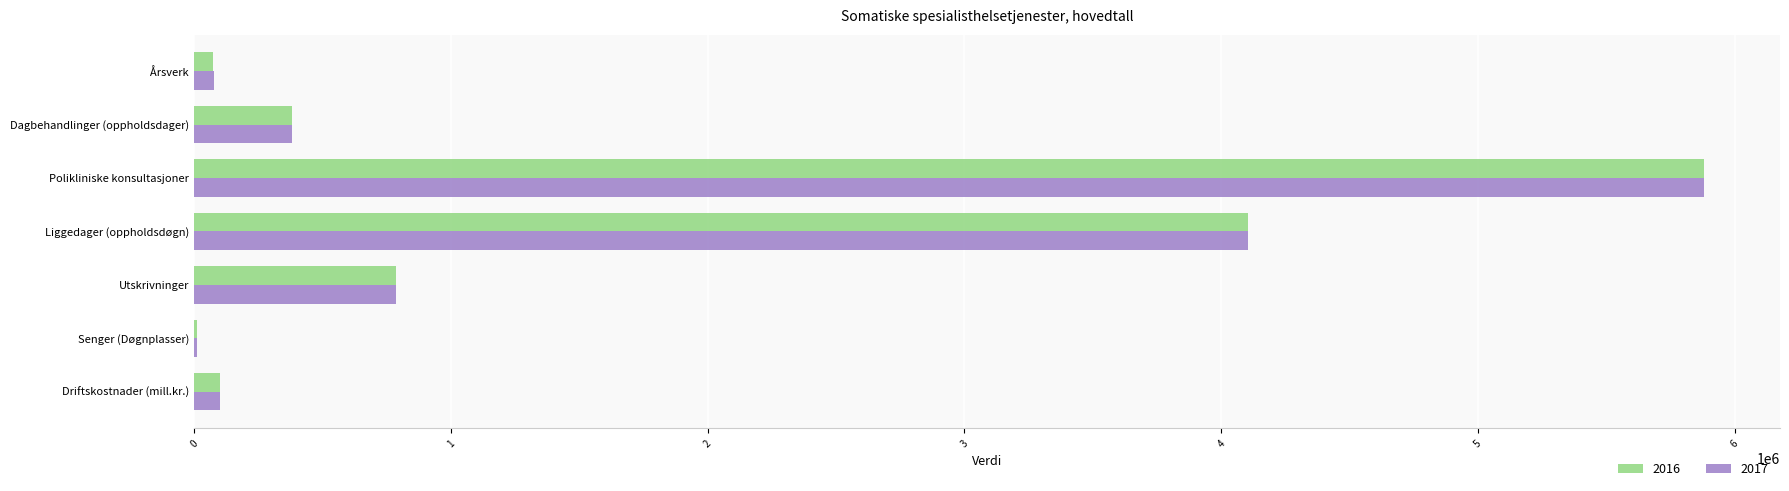

The value of 2017 at Liggedager (oppholdsdøgn) is 2091990. True or false?

False